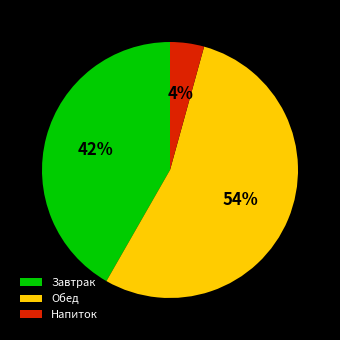

What percentage is the Обед slice, to the nearest percent?

54%